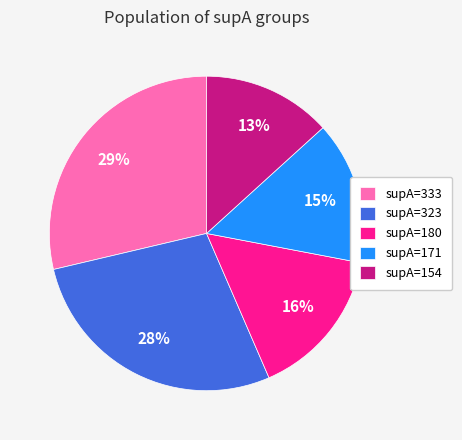

Which slice is the largest?

supA=333